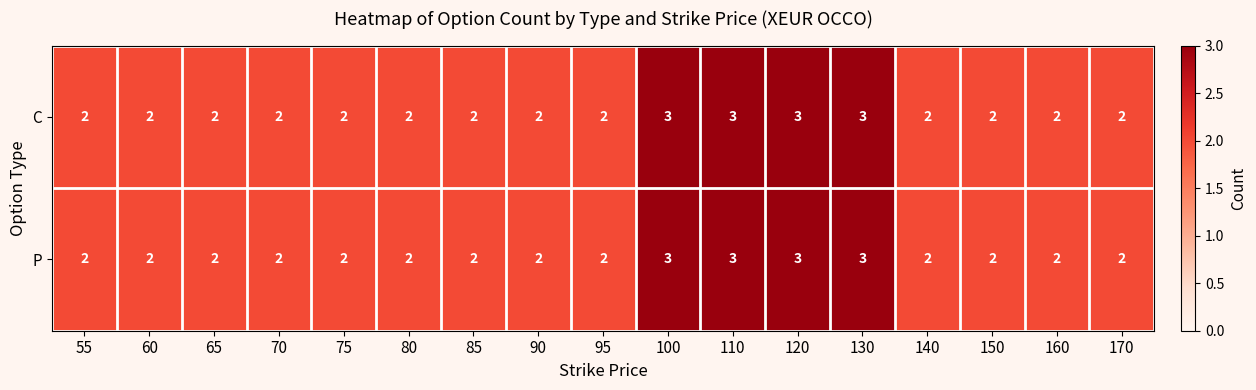

What is the sum of all C values?

38